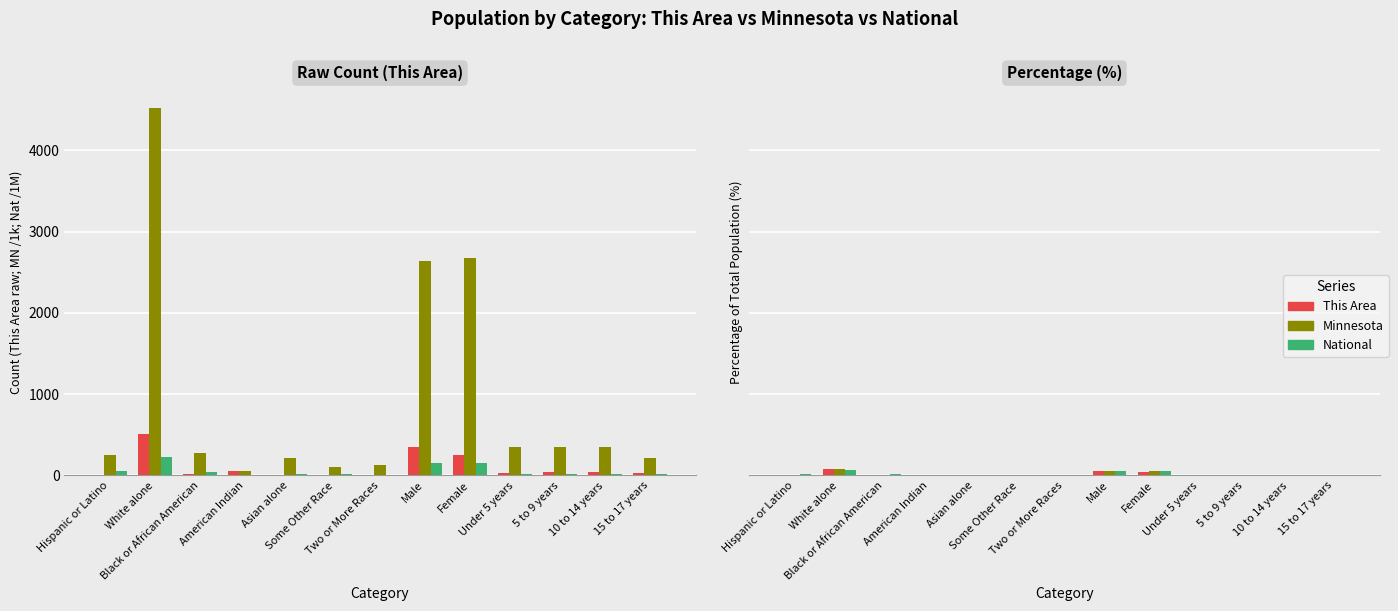

What is the highest value of the Minnesota series?

85.3